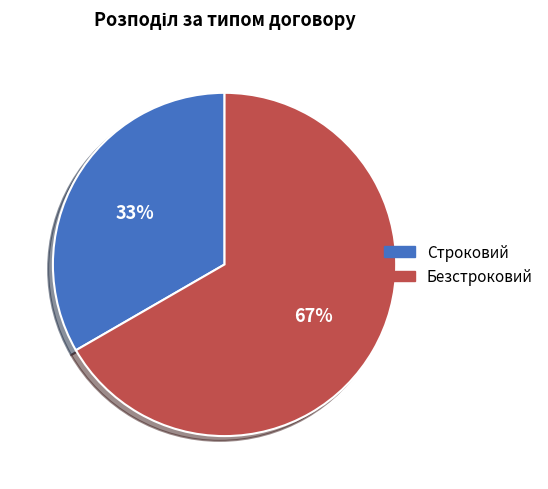

What is the majority slice?

Безстроковий